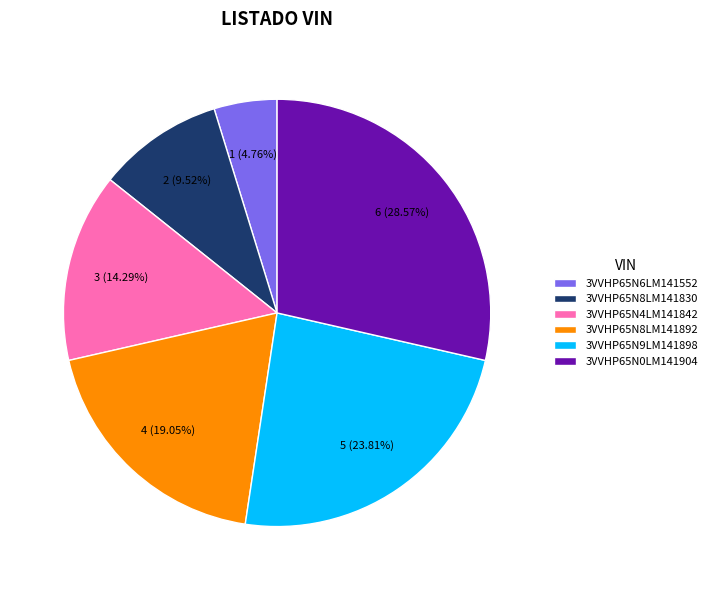

How many segments does this pie chart have?

6